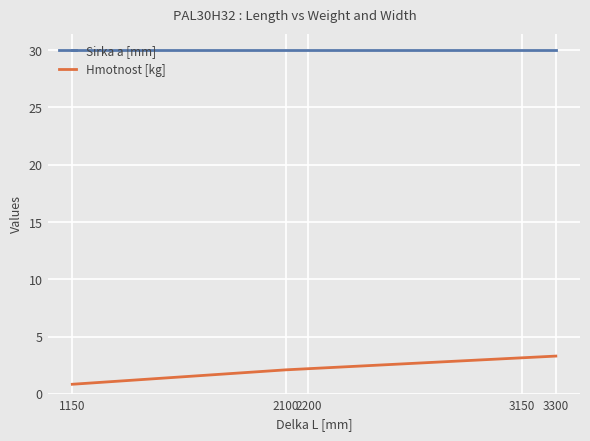

The value of Hmotnost [kg] at 2100 is 3.4. True or false?

False